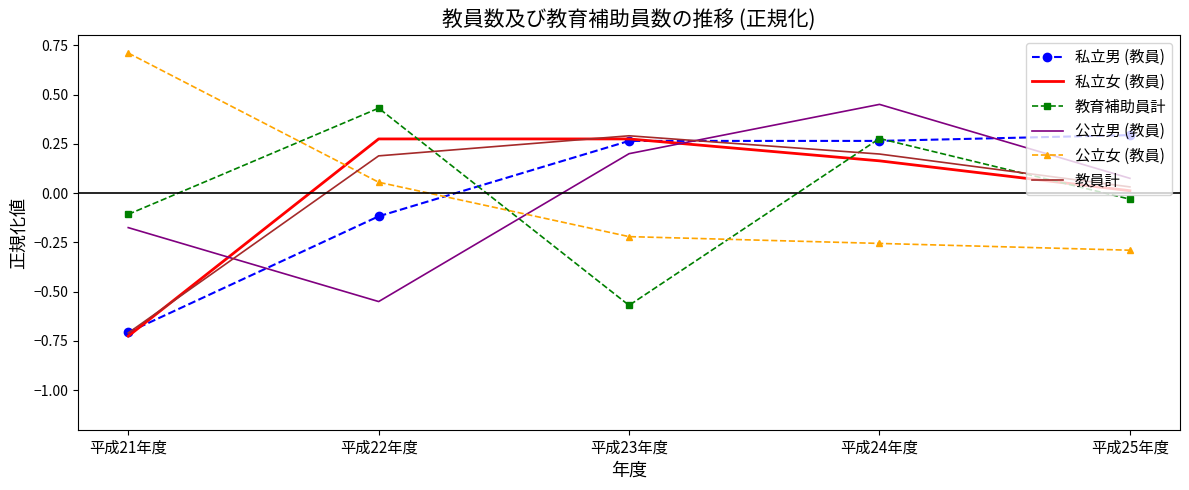

Which series ends up on top after the final intersection of 私立男 (教員) and 私立女 (教員)?

私立男 (教員)